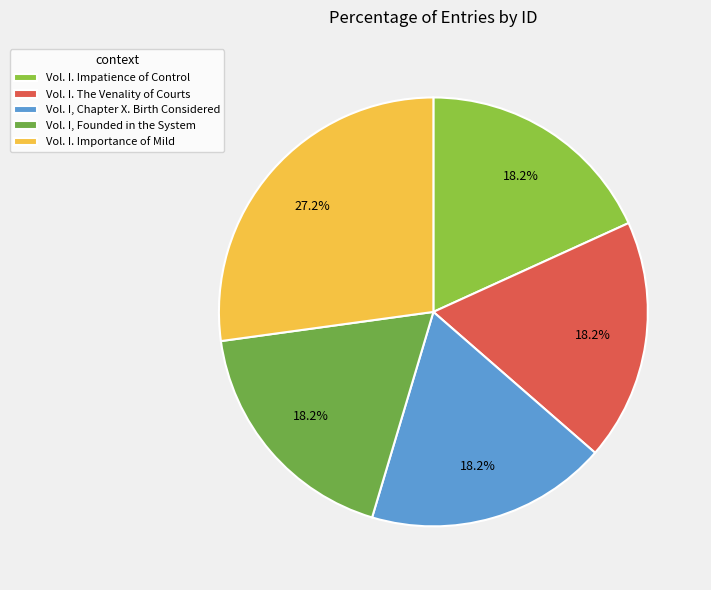

To the nearest percent, what is the difference between the Vol. I. Importance of Mild and Vol. I. The Venality of Courts slice percentages?

9%